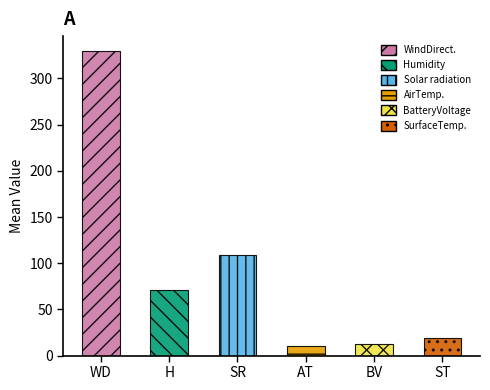

What is the value of the BatteryVoltage bar at the 22nd from the left?

12.1